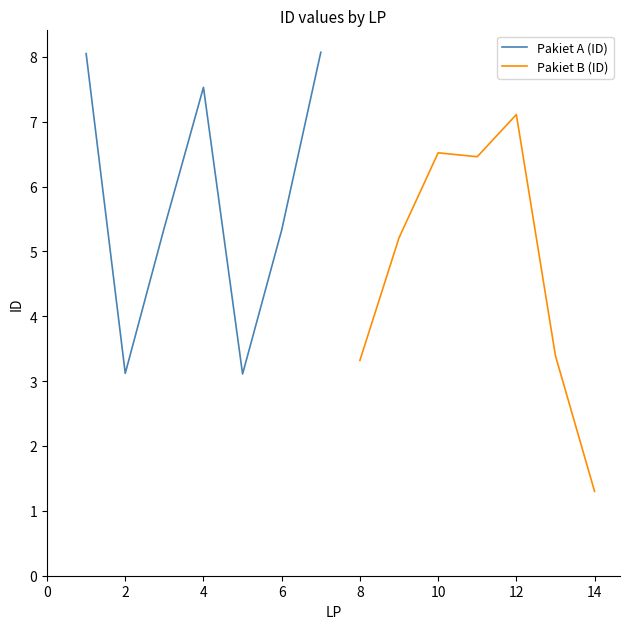

At which category does Pakiet A (ID) reach its first local peak?

4